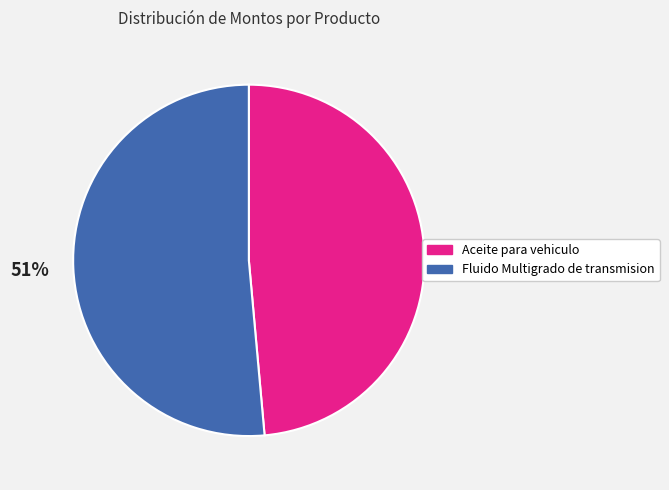

Do Fluido Multigrado de transmision and Aceite para vehiculo together represent more than half of the pie?

Yes